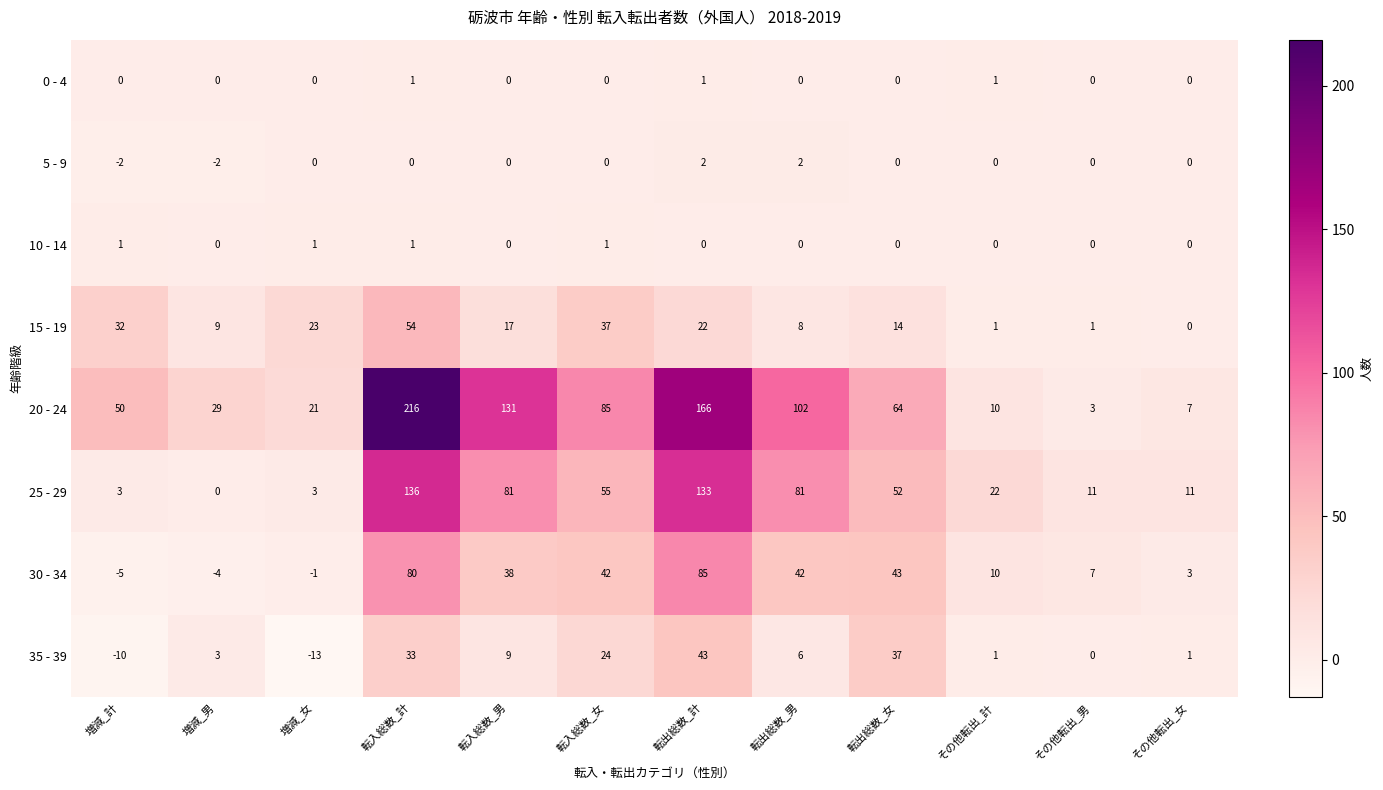

Where is 30 - 34 nearest to the value 40?

転入総数_男